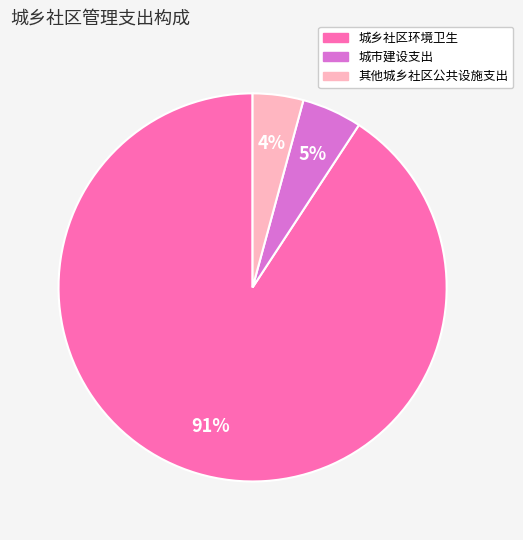

The 其他城乡社区公共设施支出 slice represents 19% of the pie. True or false?

False